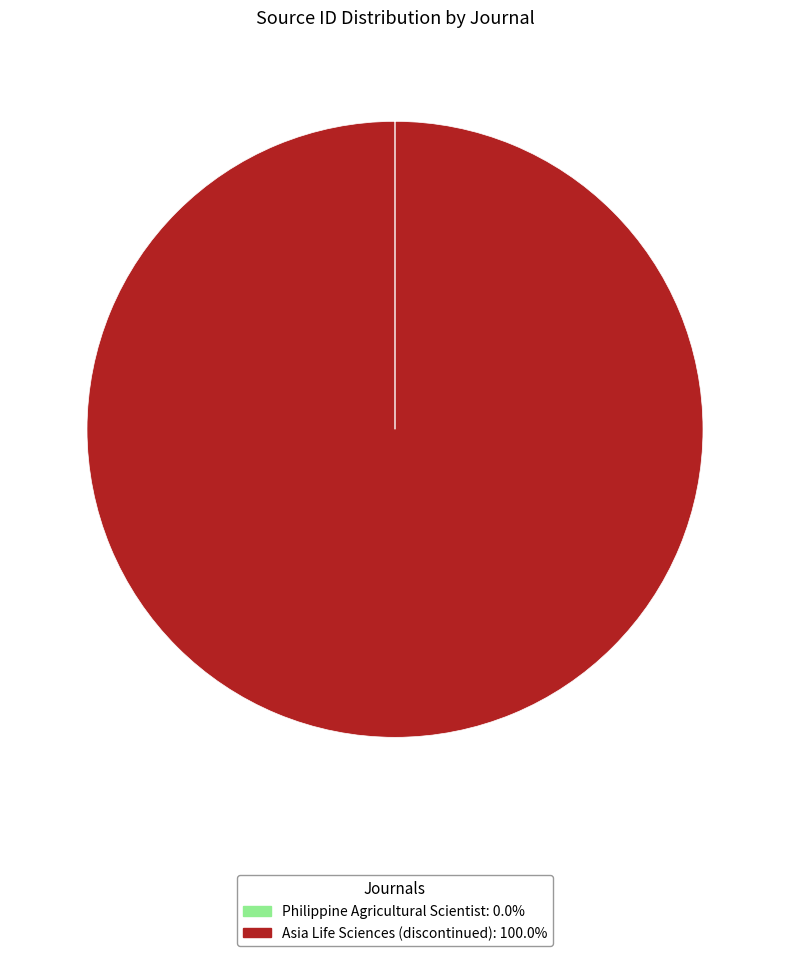

Is Asia Life Sciences (discontinued): 100.0% the majority of the pie?

Yes